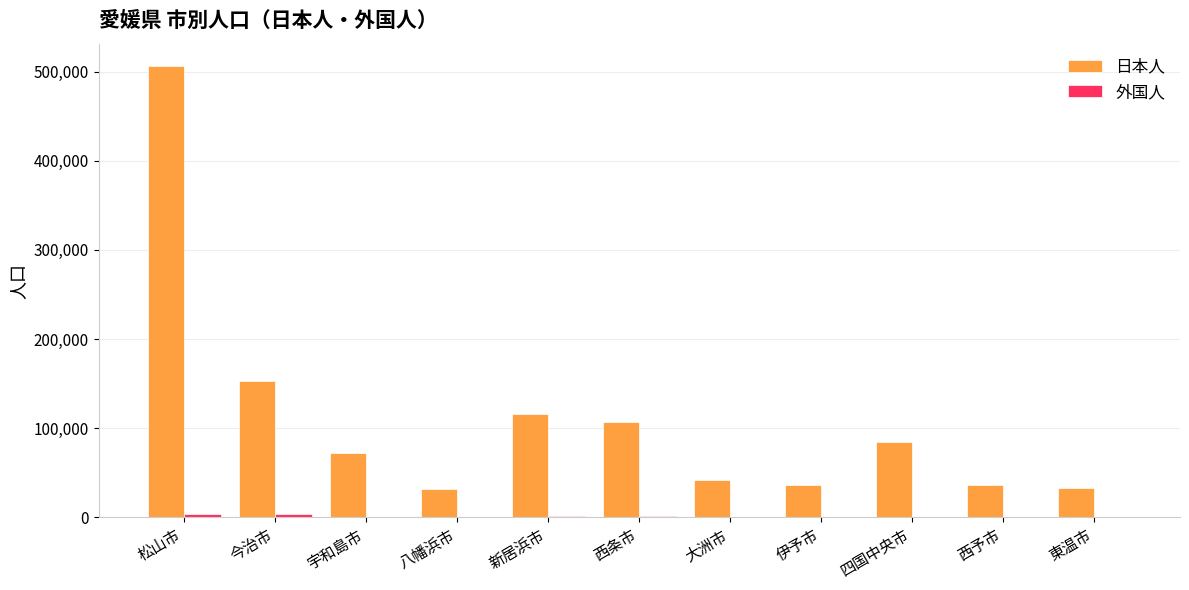

What is the spread (max minus min) of values at 西条市?

104993